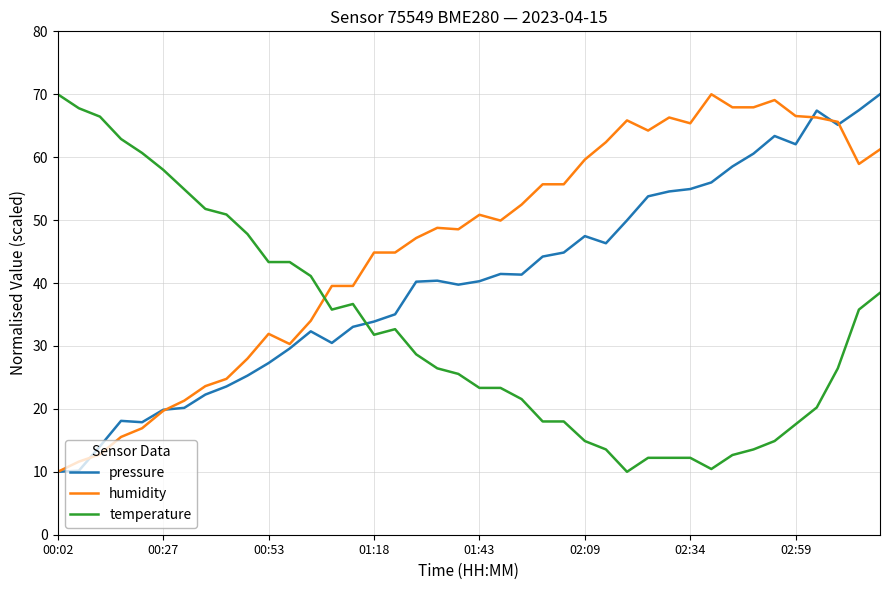

After their last crossing, which series has the higher values: temperature or pressure?

pressure